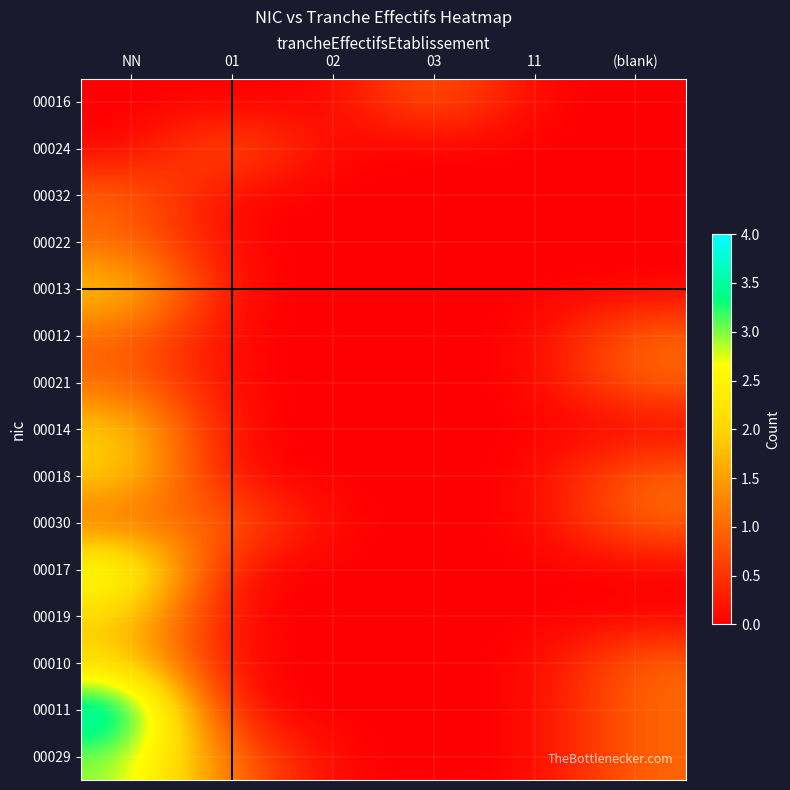

What is the difference between the maximum and minimum values in the 00013 series?

2